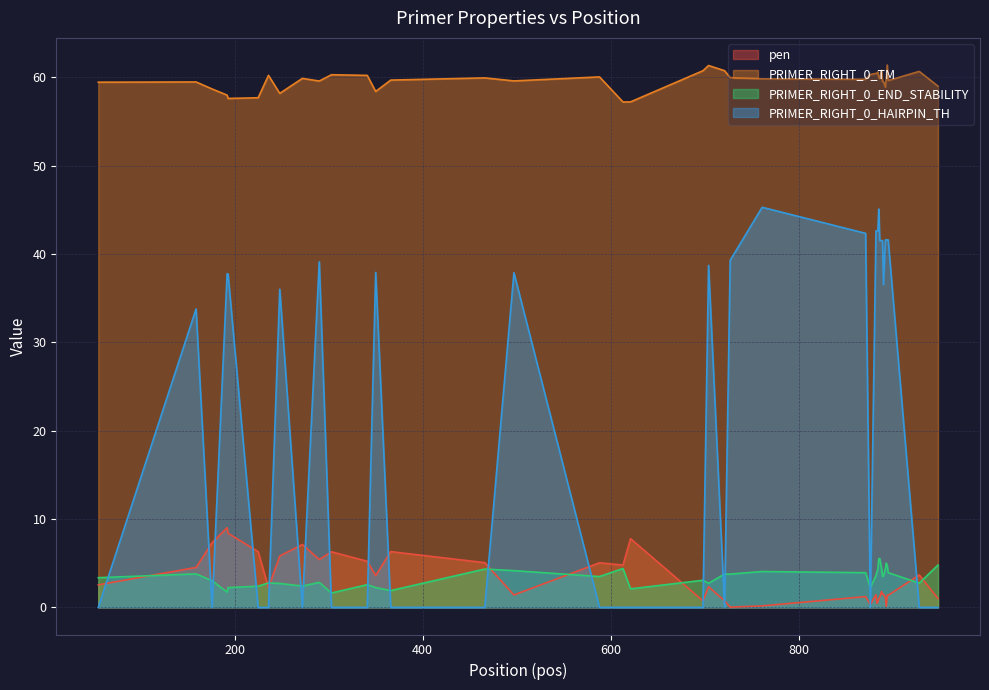

What are all the series names shown in the legend?

pen, PRIMER_RIGHT_0_TM, PRIMER_RIGHT_0_END_STABILITY, PRIMER_RIGHT_0_HAIRPIN_TH